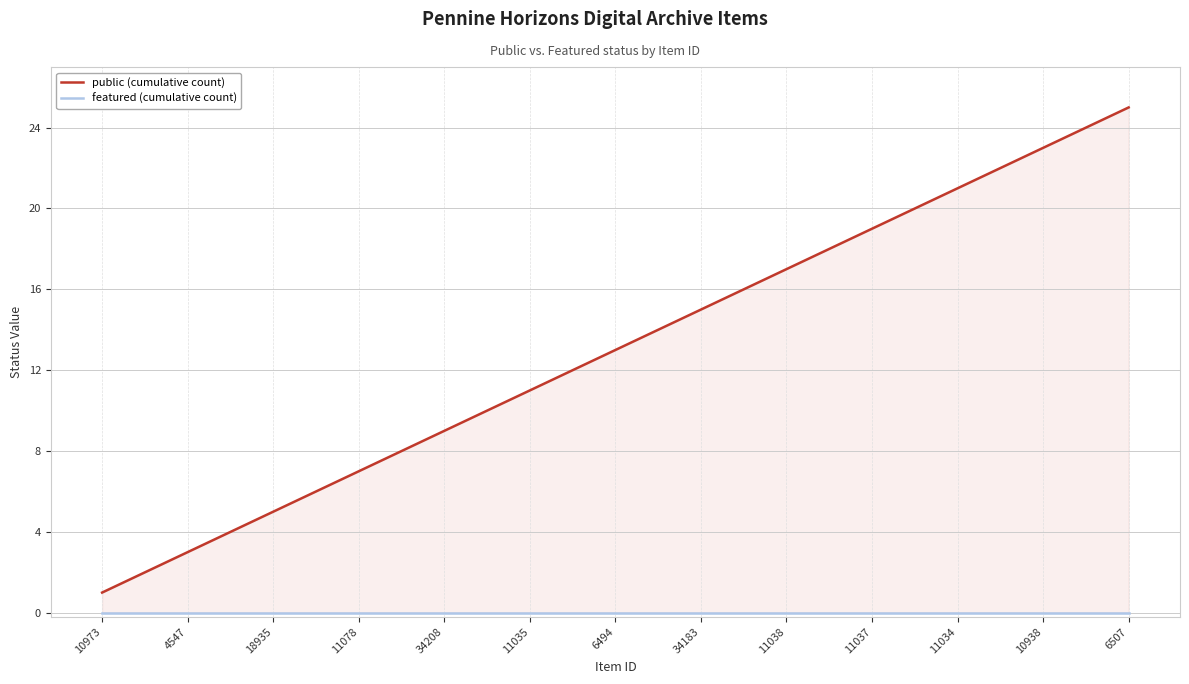

List the series in order of their peak value, lowest first.

featured (cumulative count), public (cumulative count)